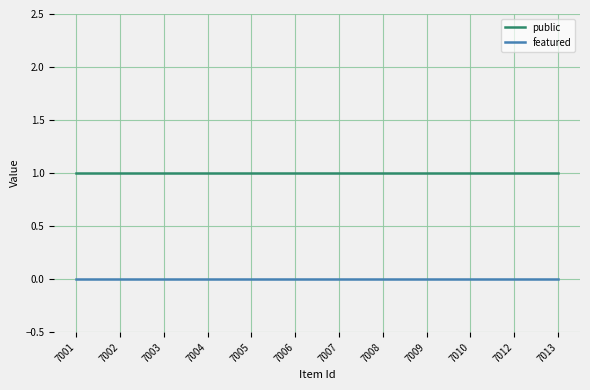

Does the chart display data point markers on the line(s)?

No